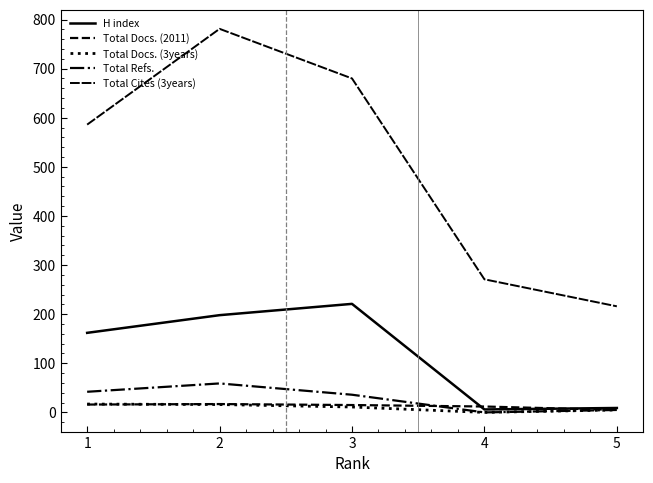

How many lines are shown in the chart?

5